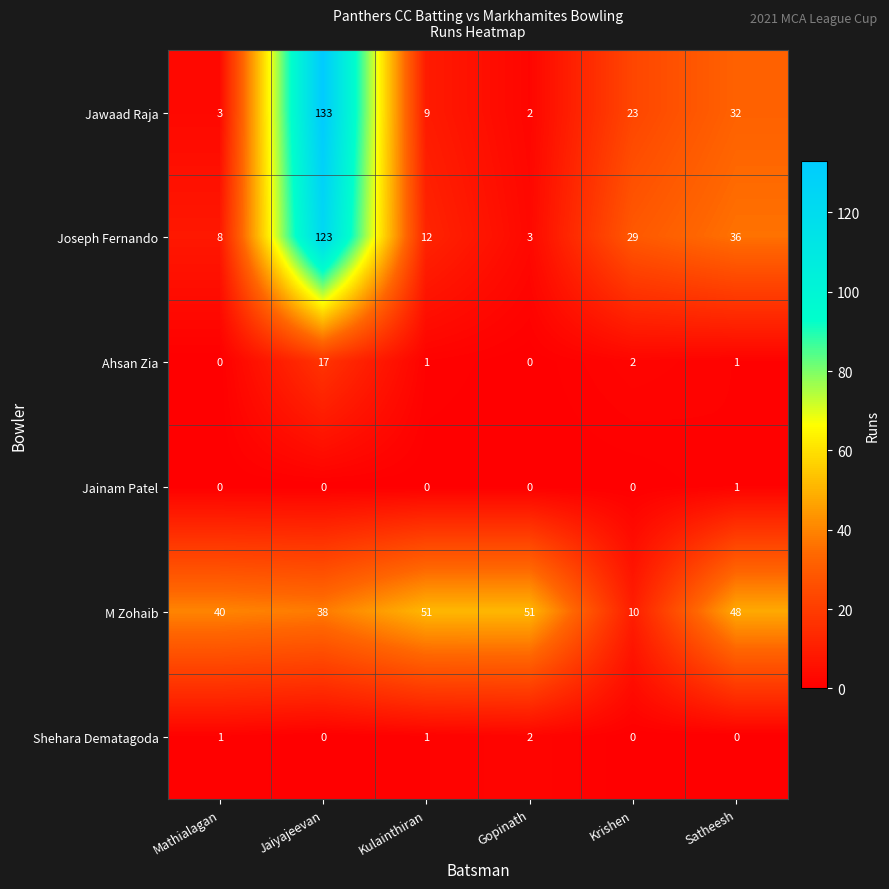

What is the difference between the highest and lowest values at Satheesh?

48